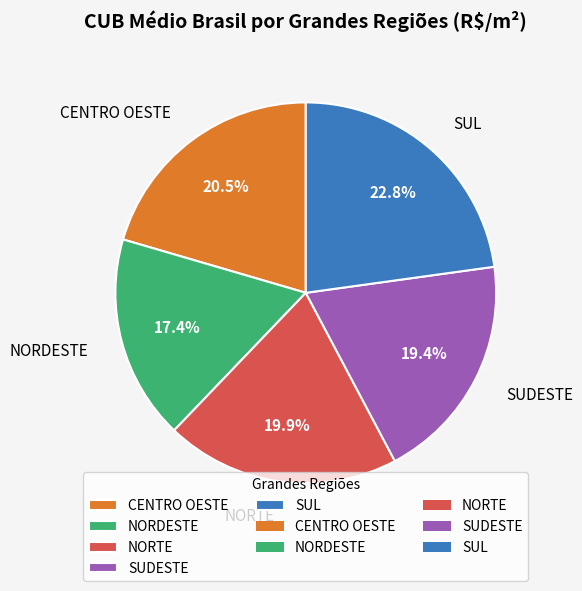

Which slice is the smallest?

NORDESTE